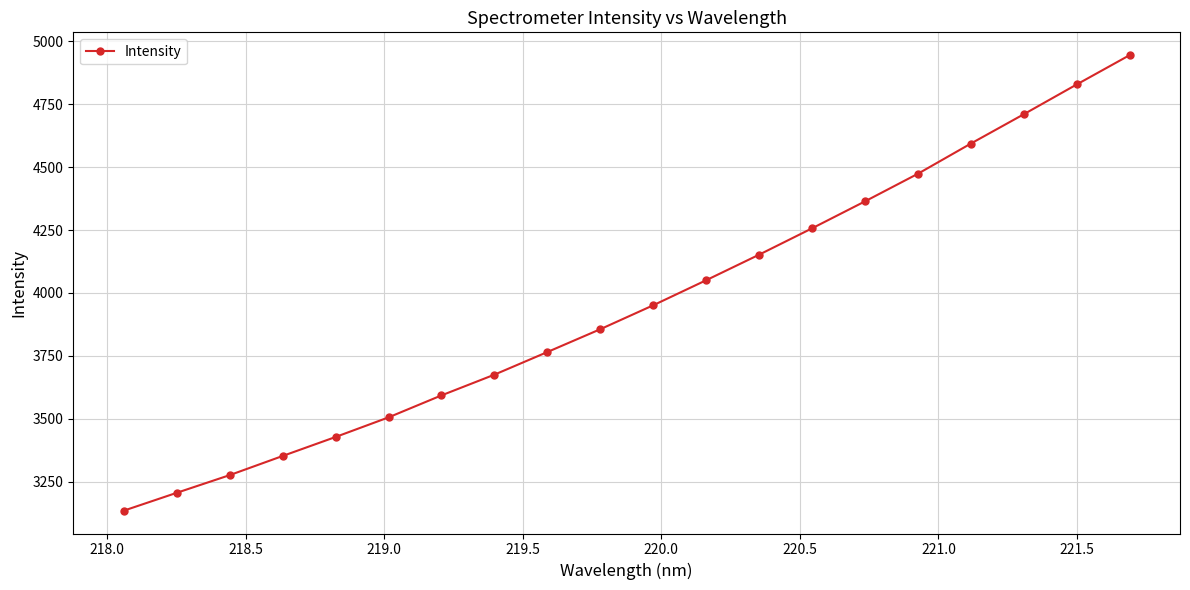

How many data points are less than 3951?

10